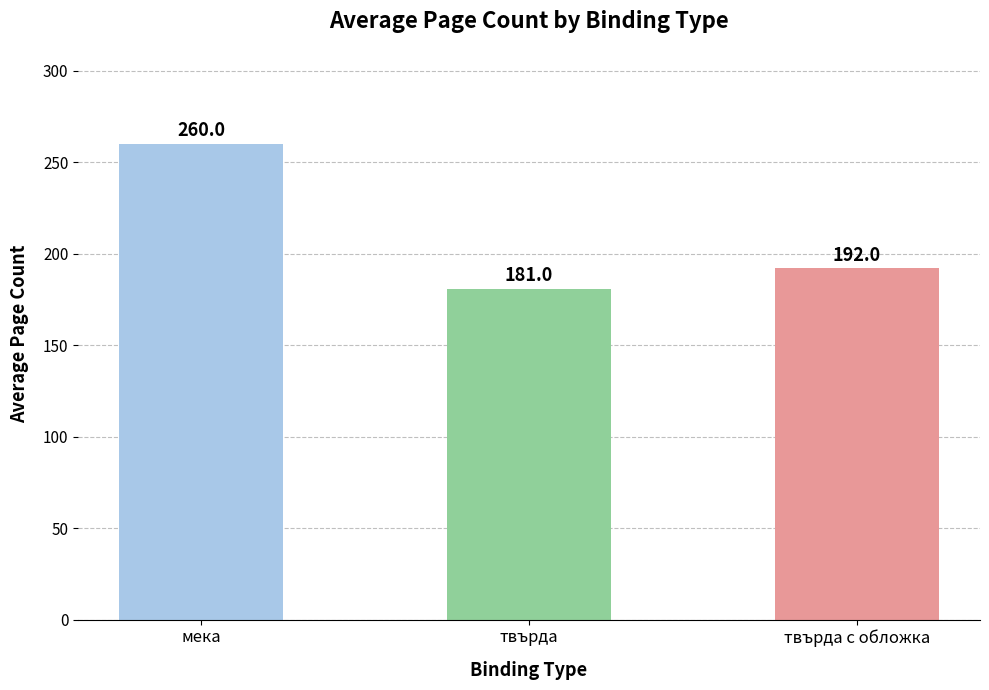

Rank the categories by value from lowest to highest.

твърда, твърда с обложка, мека